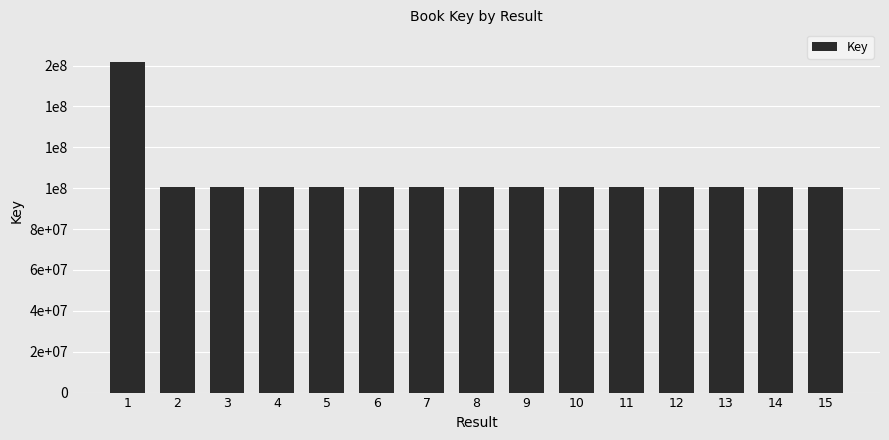

Reading left to right, what are all the values shown in this chart?

1=161563618	2=100721334	3=100763319	4=100724267	5=100721420	6=100730926	7=100731152	8=100724301	9=100730959	10=100721374	11=100721473	12=100721498	13=100732733	14=100721402	15=100733314